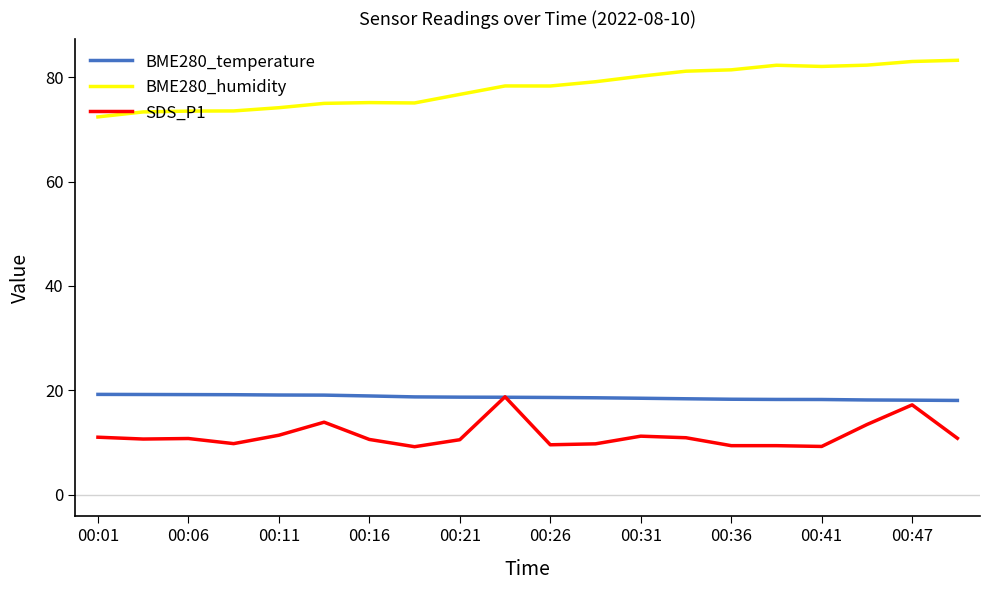

What is the highest value of the SDS_P1 series?

18.8